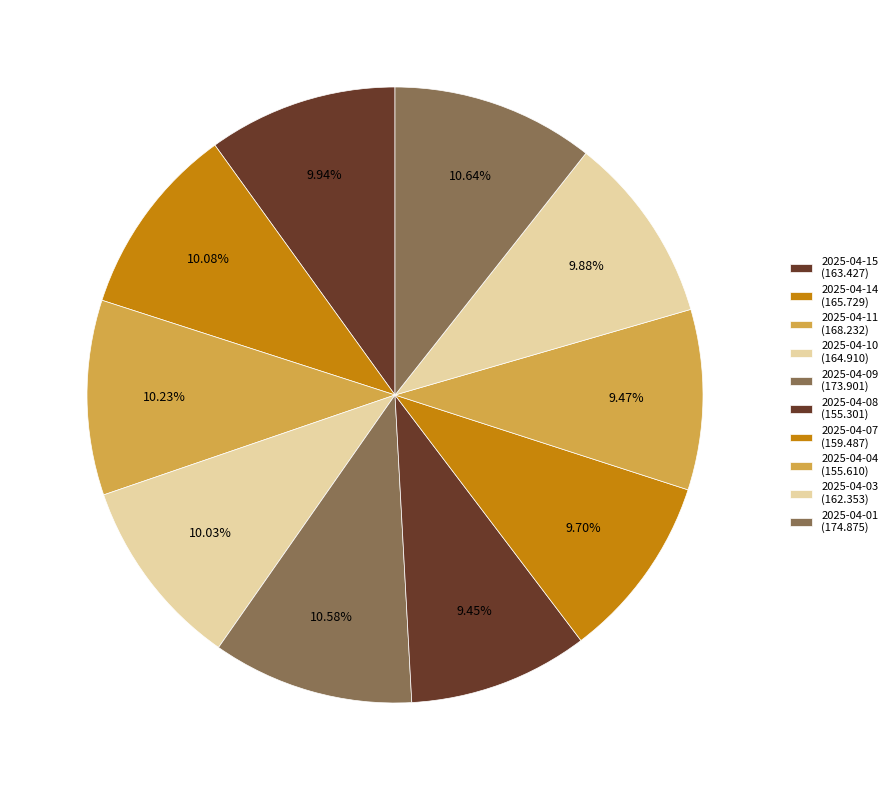

Approximately how many times larger is the value at 2025-04-04 compared to 2025-04-07?

1.0